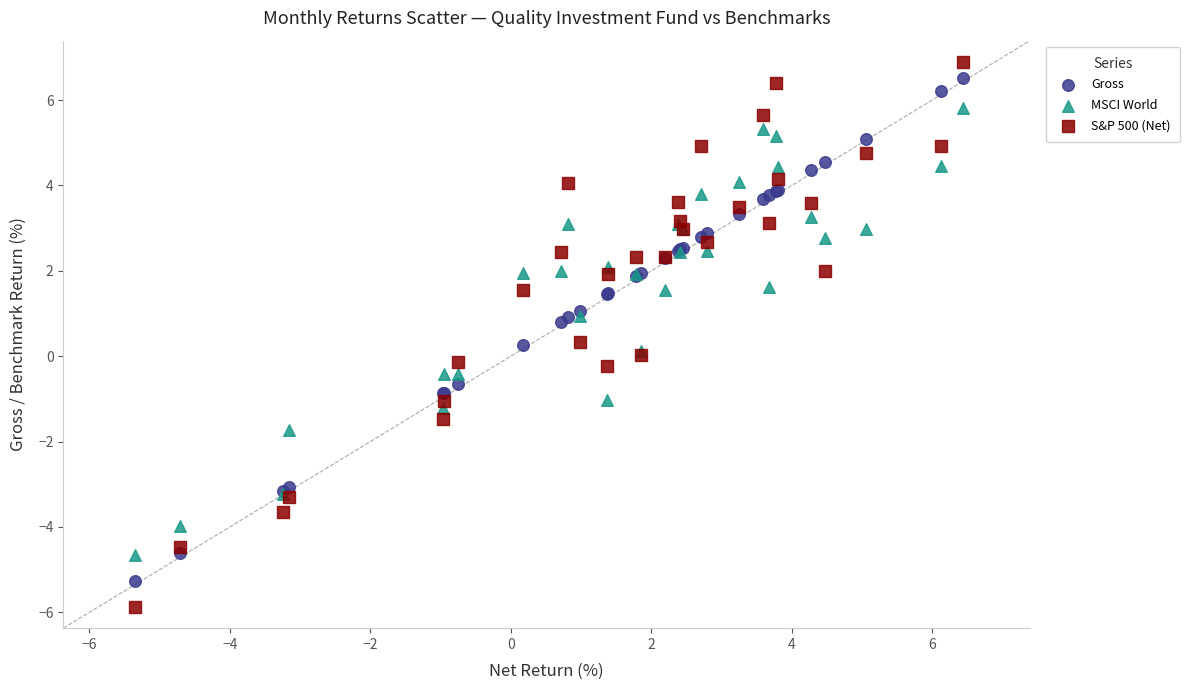

Which series reaches the minimum Y coordinate?

S&P 500 (Net)